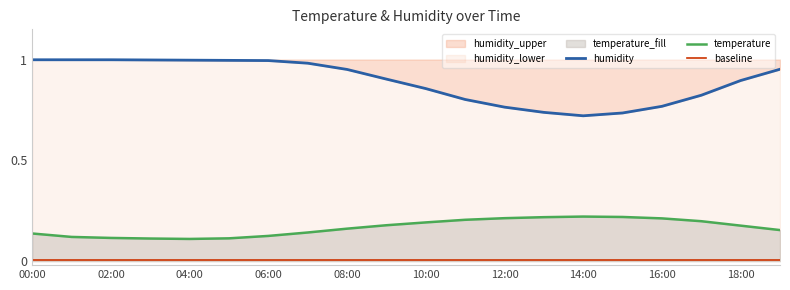

True or false: baseline has a value of 0.0 at 04:00.

False